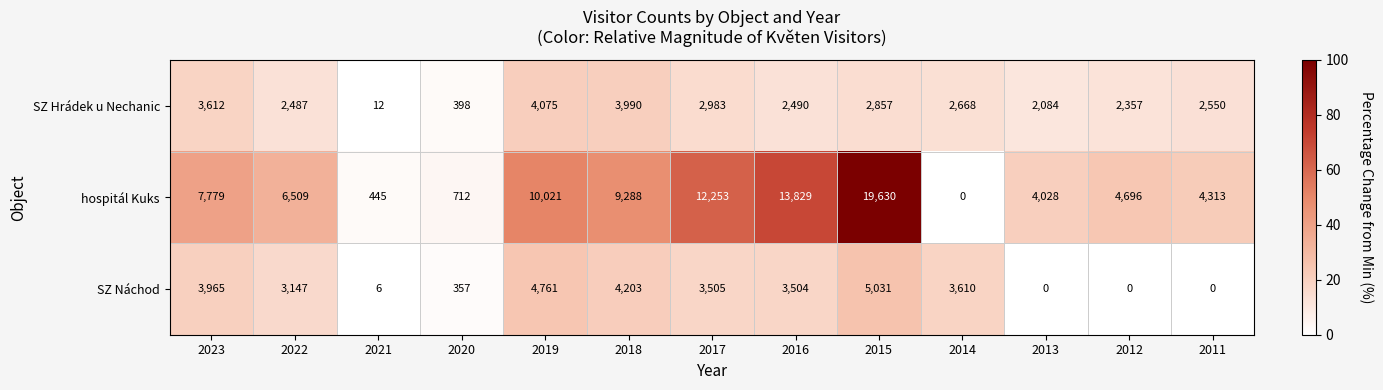

What is the difference between the SZ Náchod values at 2022 and 2023?

818